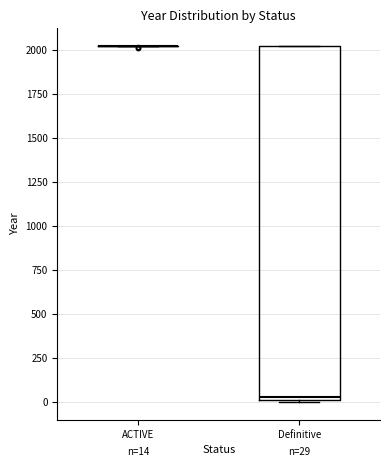

Comparing the boxes themselves (not the whiskers), which one is the tallest?

Definitive